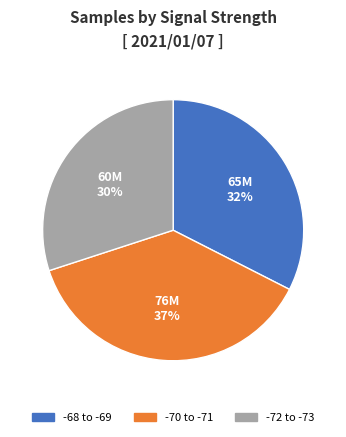

Is there any slice that represents more than half of the pie?

No